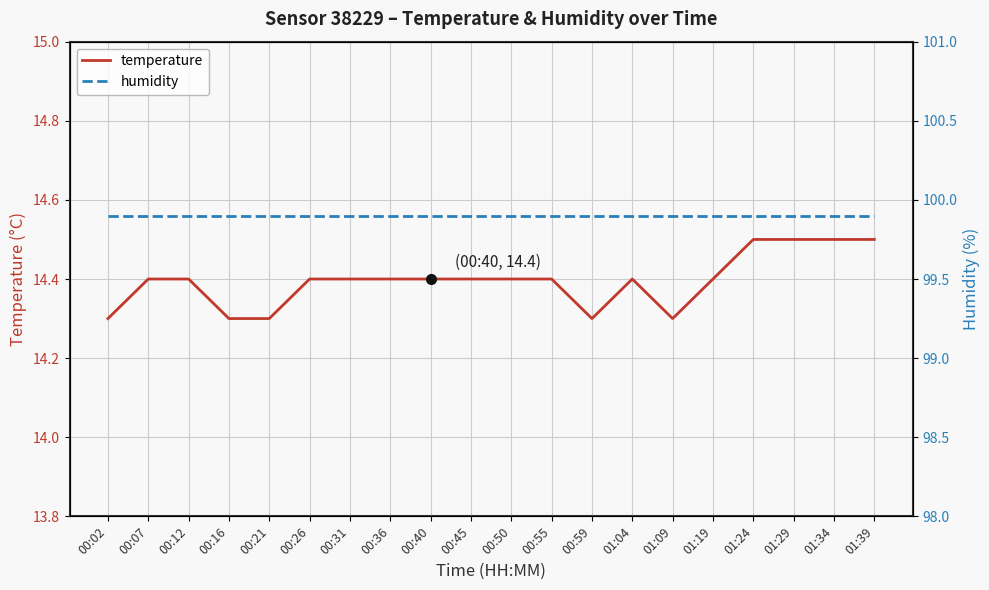

The temperature series shows 7.1 at 01:19. True or false?

False